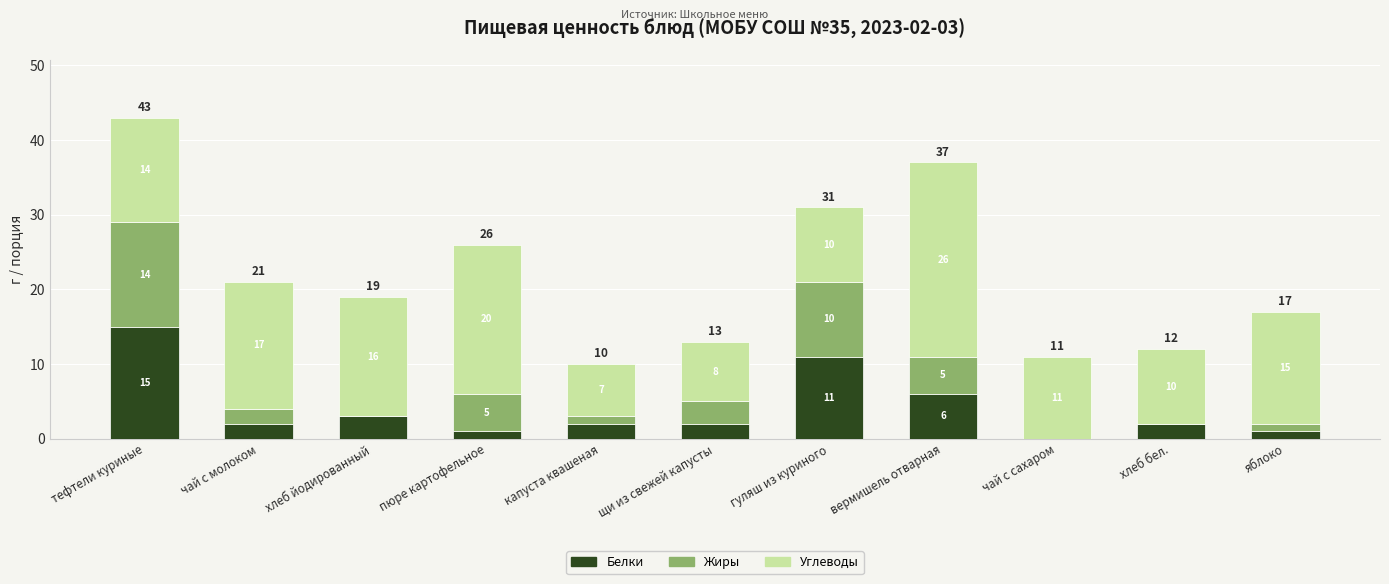

Is it true that Белки equals 6 at вермишель отварная?

True